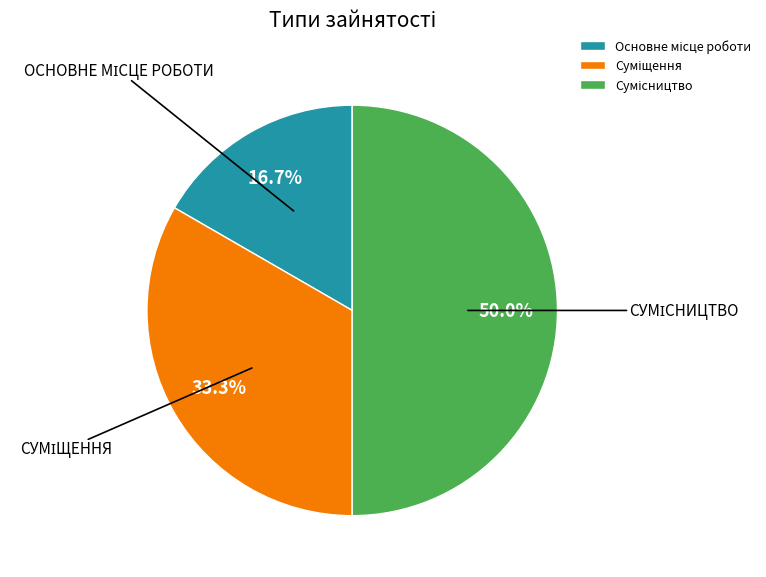

True or false: Основне місце роботи accounts for 17% of the total.

True